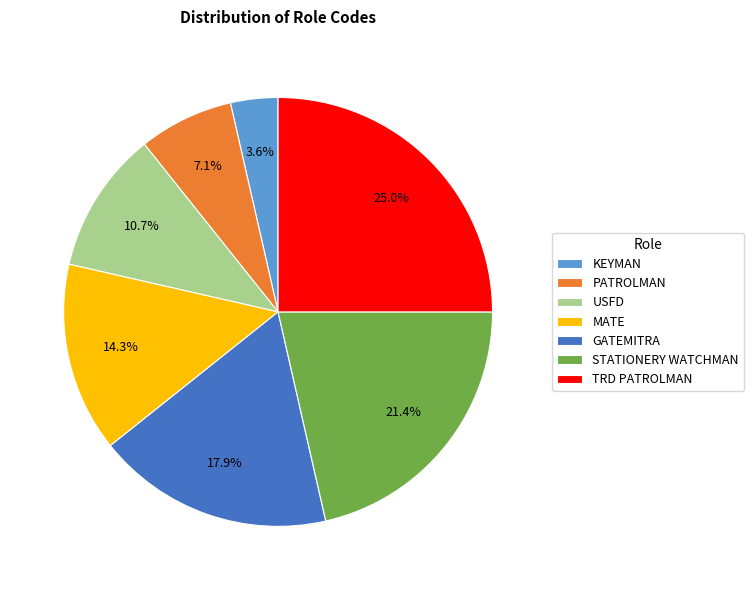

How many slices are in this pie chart?

7